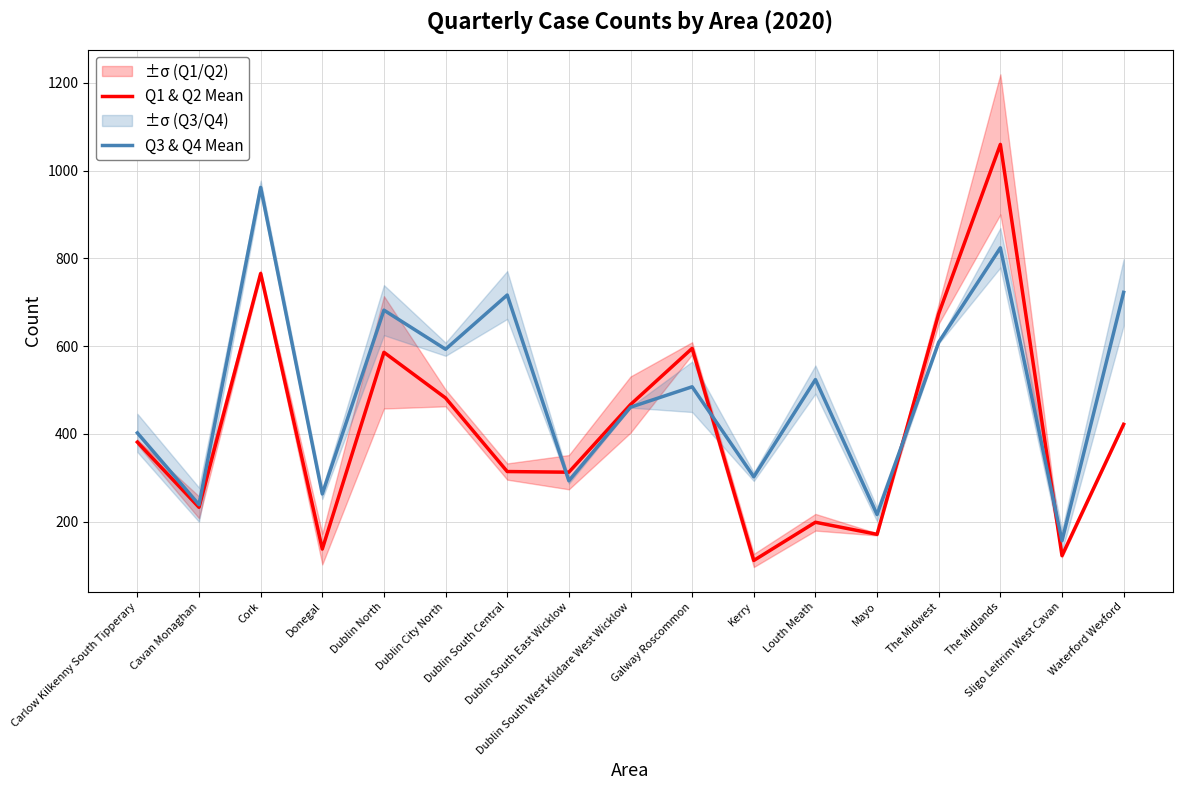

What is the difference between the highest and lowest values at Louth Meath?

325.0